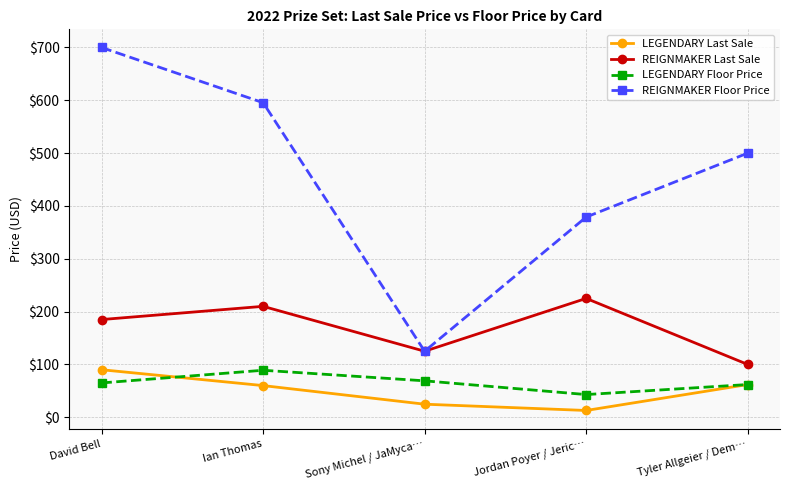

What is the highest value of the REIGNMAKER Last Sale series?

225.0